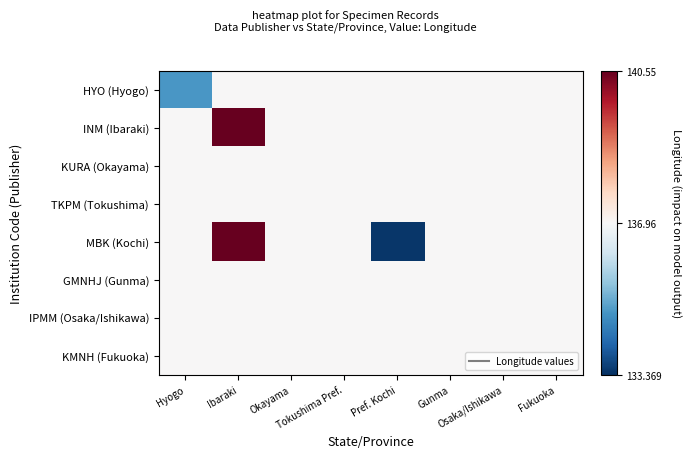

At Ibaraki, list the series in order from largest to smallest.

INM (Ibaraki), MBK (Kochi), HYO (Hyogo), KURA (Okayama), TKPM (Tokushima), GMNHJ (Gunma), IPMM (Osaka/Ishikawa), KMNH (Fukuoka)